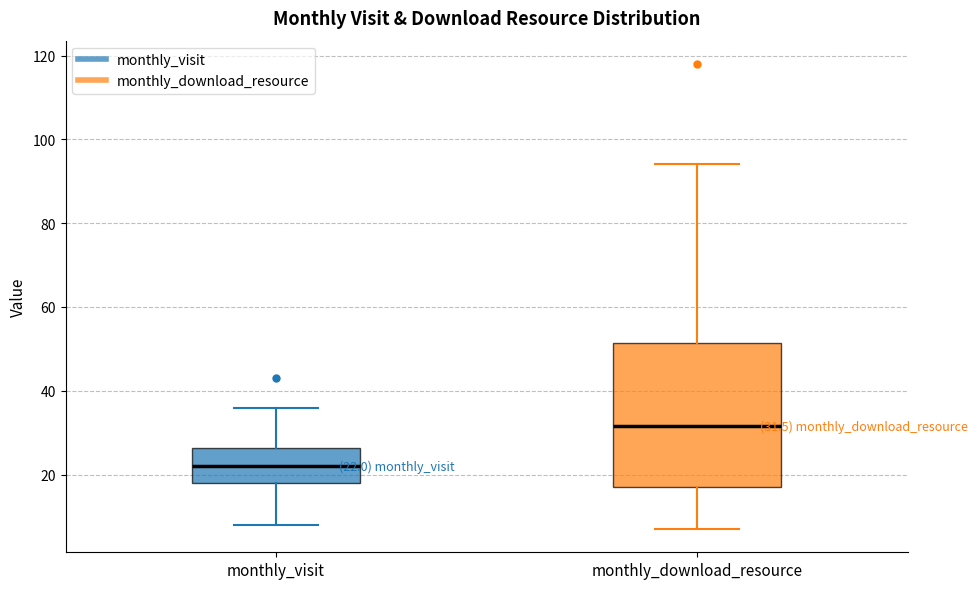

Which box has the highest median line?

monthly_download_resource